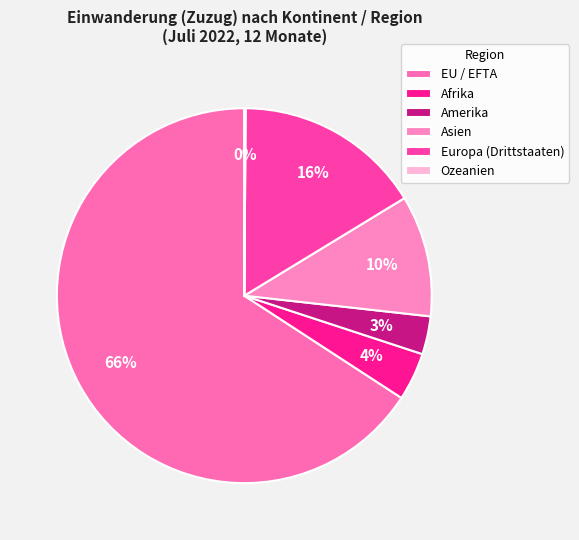

Rank the categories by value from lowest to highest.

Ozeanien, Amerika, Afrika, Asien, Europa (Drittstaaten), EU / EFTA